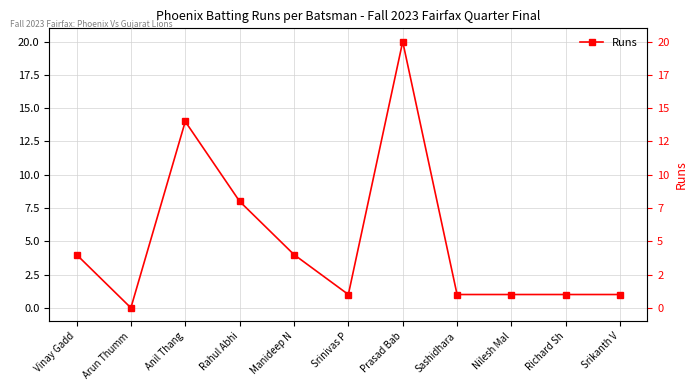

Rank the categories by value from lowest to highest.

Arun Thumm, Srinivas P, Sashidhara, Nilesh Mal, Richard Sh, Srikanth V, Vinay Gadd, Manideep N, Rahul Abhi, Anil Thang, Prasad Bab